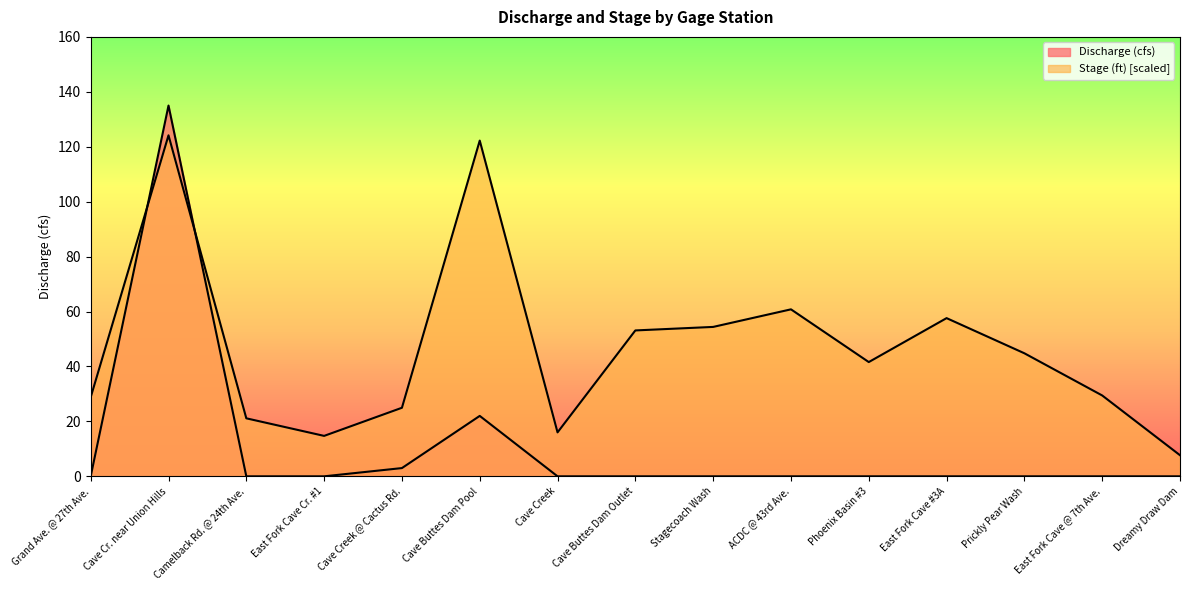

What is the difference between the maximum and minimum values in the Discharge (cfs) series?

135.0